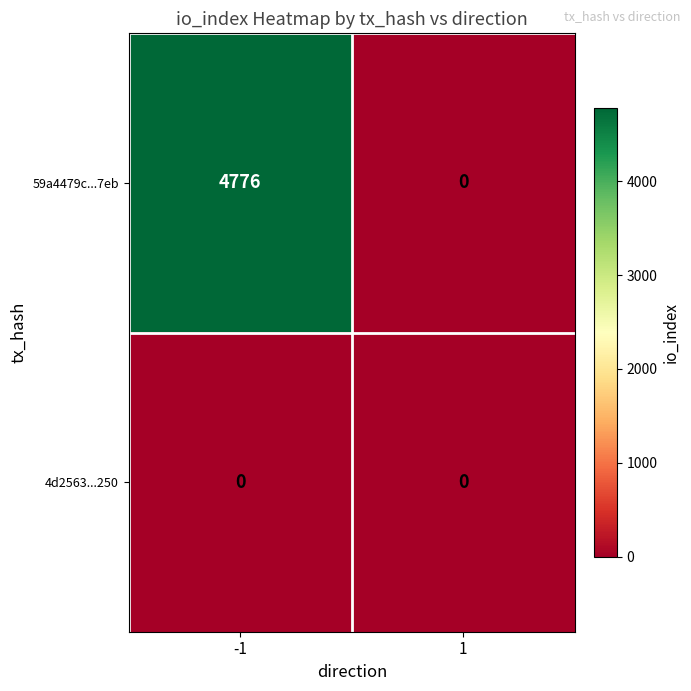

How many data points does each series have?

2